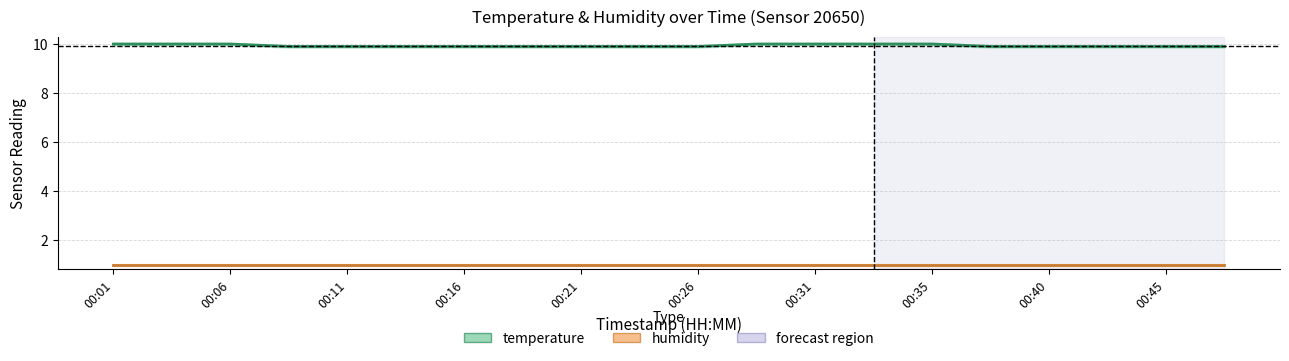

Reading left to right, list all the values displayed in this chart.

00:01=10.0	00:04=10.0	00:06=10.0	00:08=9.9	00:11=9.9	00:13=9.9	00:16=9.9	00:18=9.9	00:21=9.9	00:23=9.9	00:26=9.9	00:28=10.0	00:31=10.0	00:33=10.0	00:35=10.0	00:38=9.9	00:40=9.9	00:43=9.9	00:45=9.9	00:48=9.9